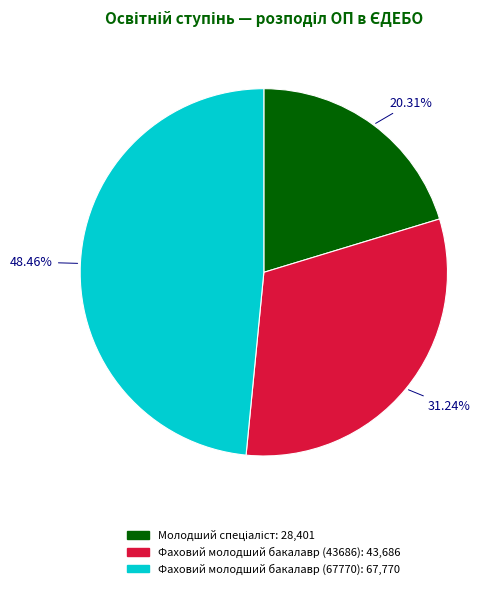

Which has a higher value, Фаховий молодший бакалавр (67770) or Фаховий молодший бакалавр (43686)?

Фаховий молодший бакалавр (67770)